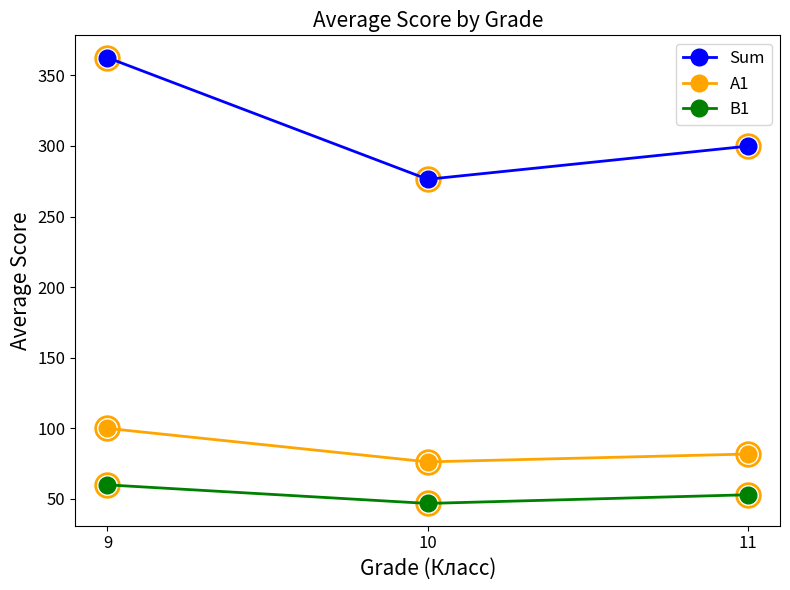

Where is A1 nearest to the value 88?

11